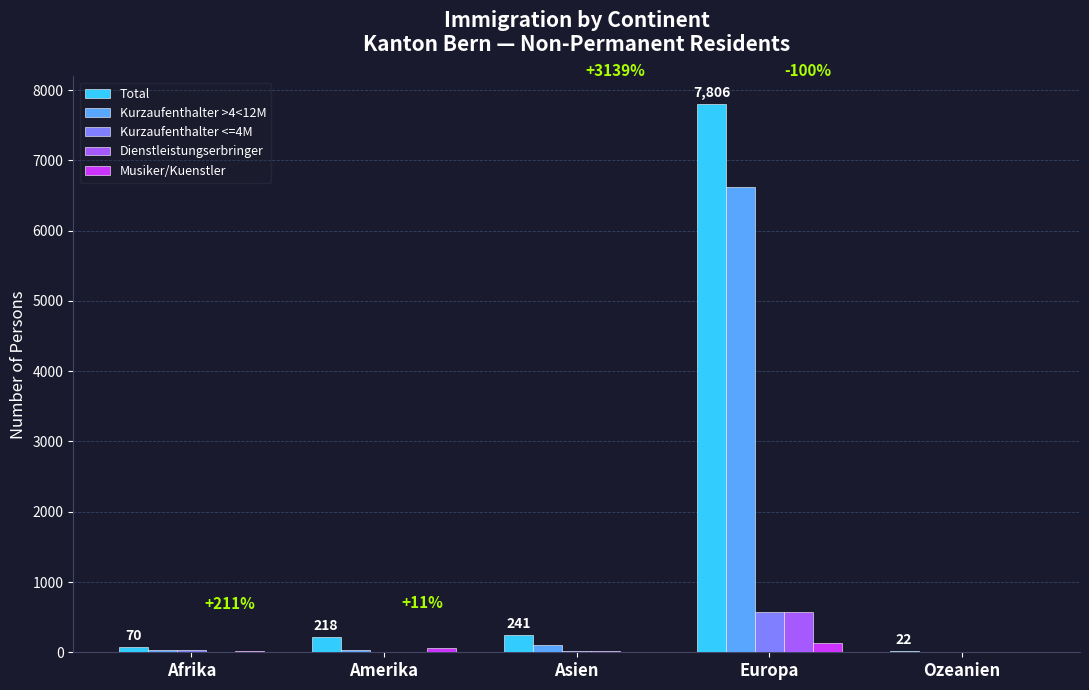

What is the total value across all series at Europa?

15695